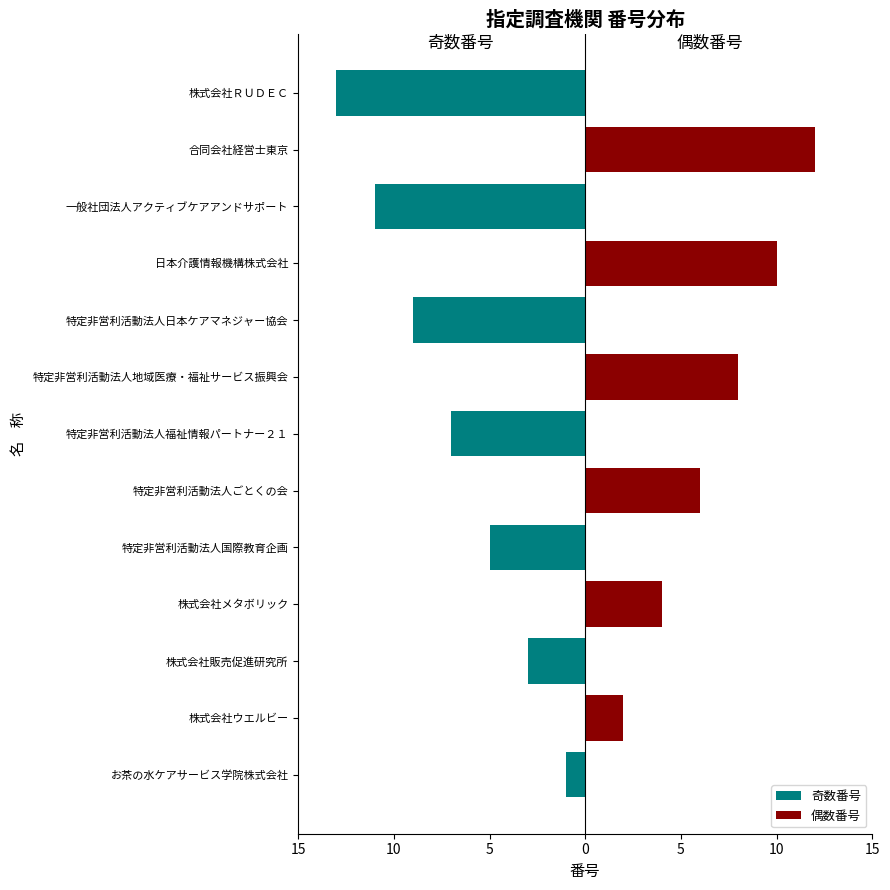

True or false: 奇数番号 has a value of 8 at 特定非営利活動法人地域医療・福祉サービス振興会.

False